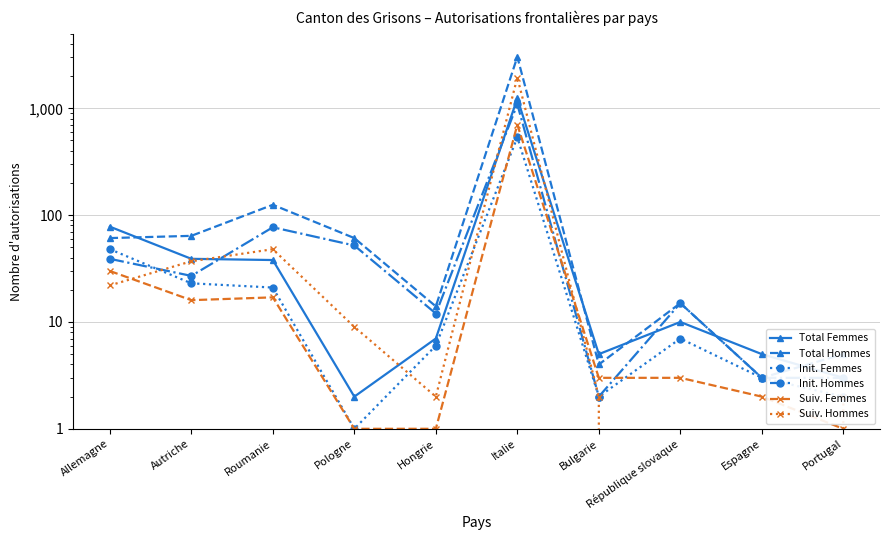

Which has a higher value, République slovaque or Bulgarie?

République slovaque